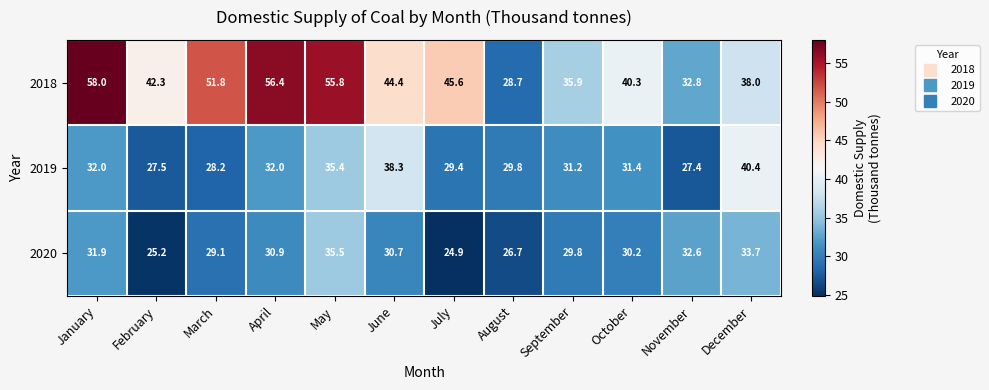

What is the maximum value shown in the chart?

58.0